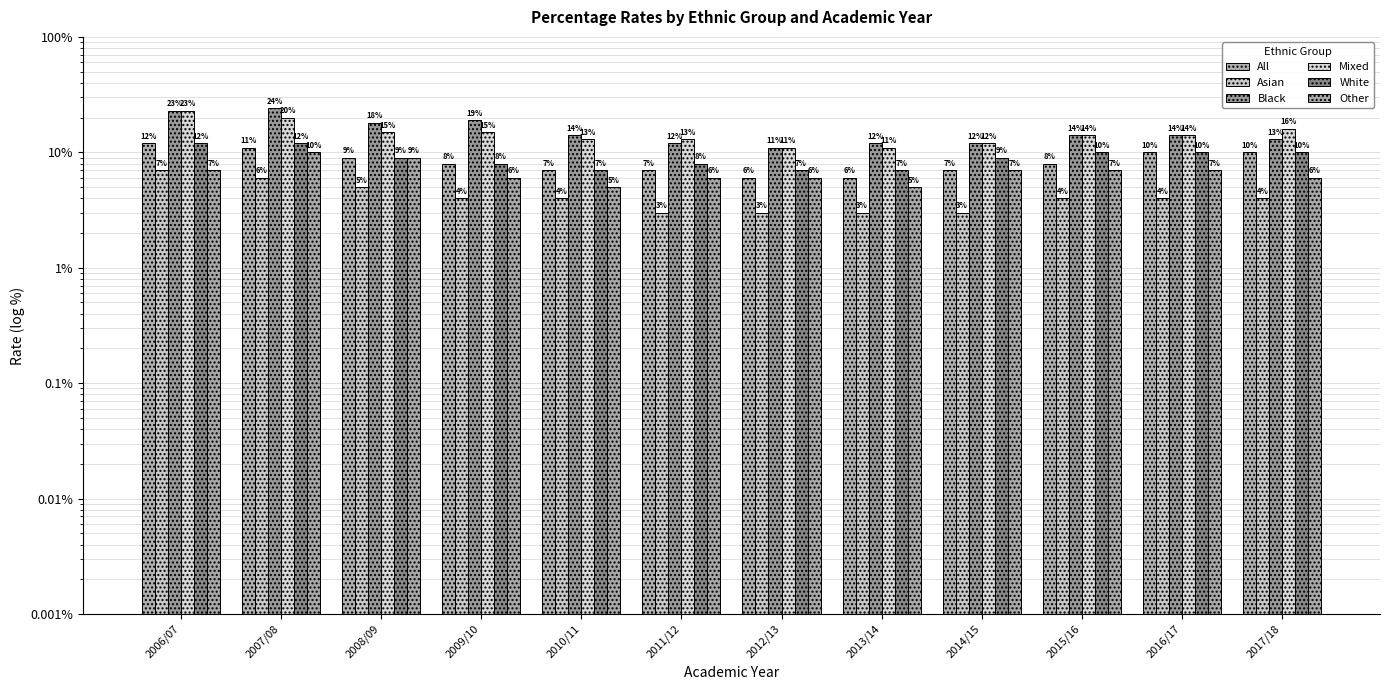

Between 2009/10 and 2008/09, which is larger?

2008/09